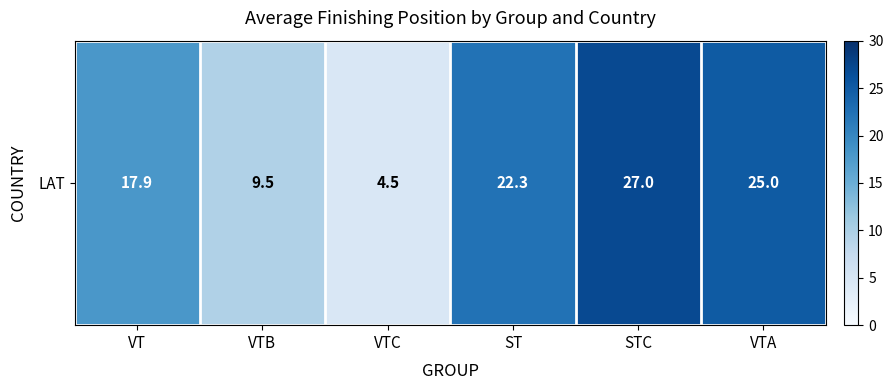

Rank the categories by value from highest to lowest.

STC, VTA, ST, VT, VTB, VTC